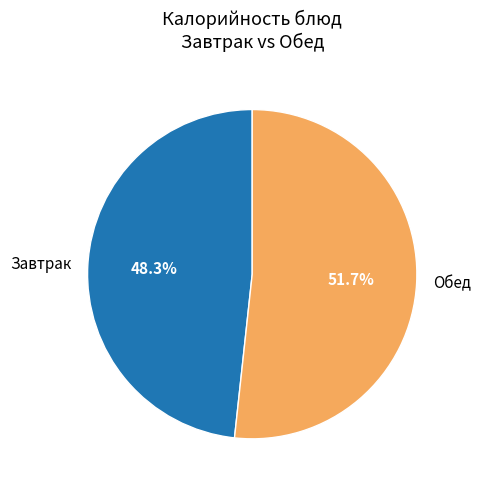

Does Обед account for over 50% of the chart?

Yes